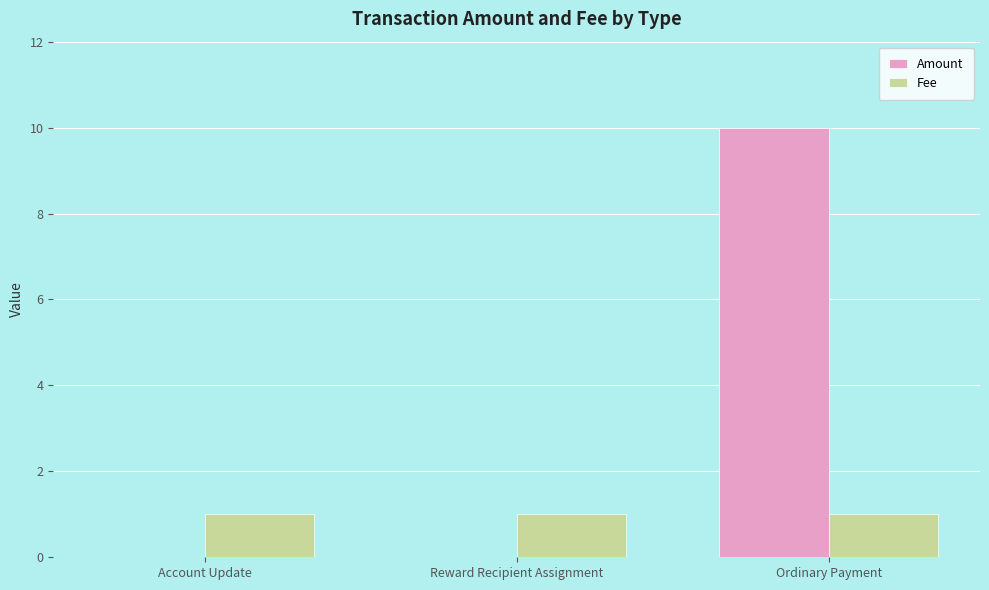

What is the sum of all Amount values?

10